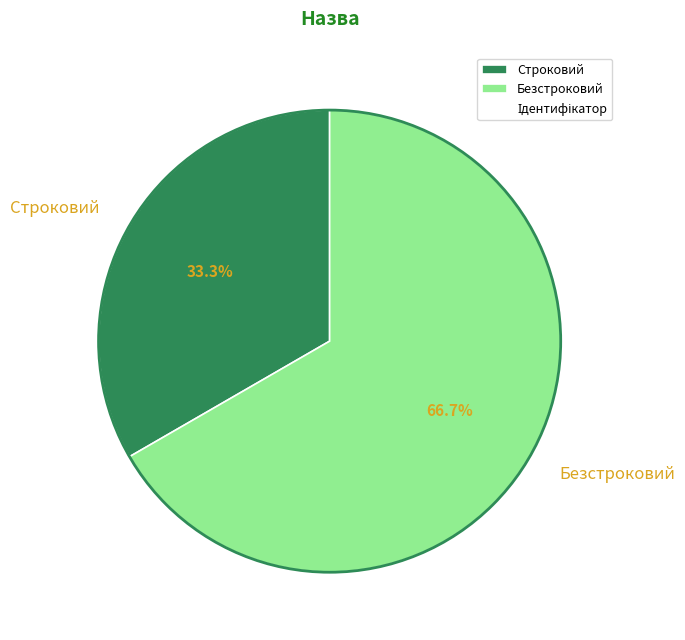

Which has a higher value, Строковий or Безстроковий?

Безстроковий